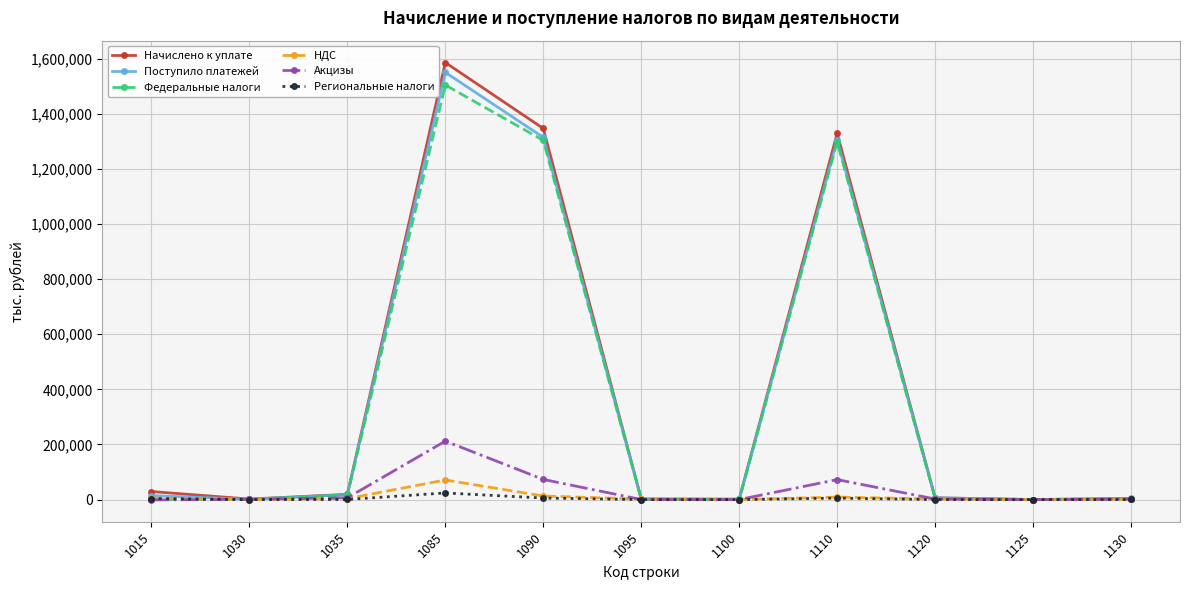

Between 1085 and 1120, which series saw the biggest shift?

Начислено к уплате